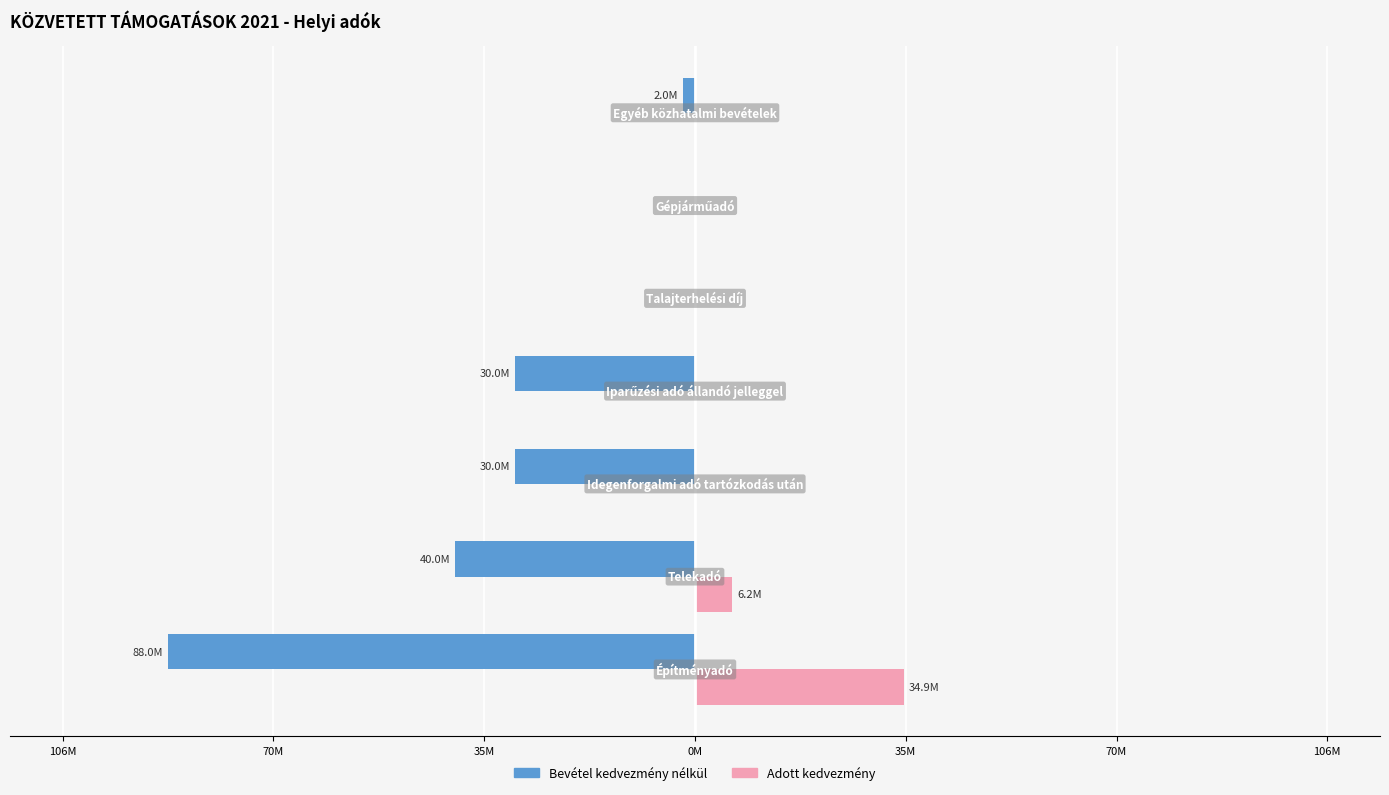

What is the value of the Bevétel kedvezmény nélkül bar at the 1st from the left?

-88000000